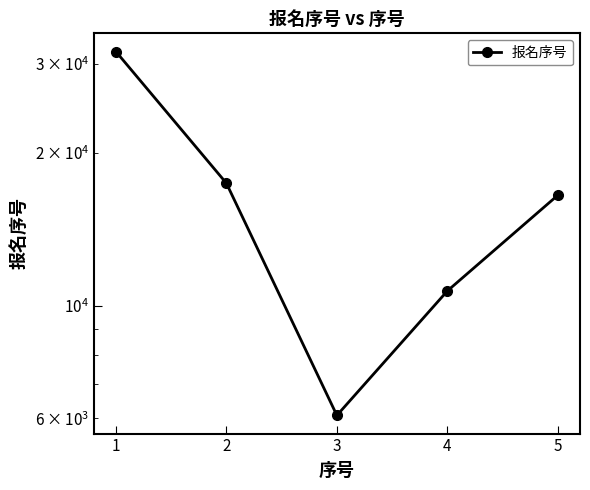

Reading left to right, what are all the values shown in this chart?

31701	17441	6080	10697	16520